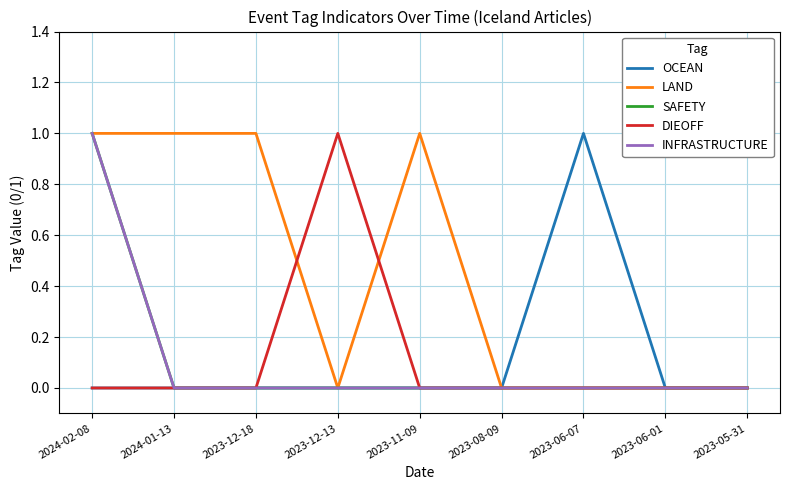

How many lines are shown in the chart?

5